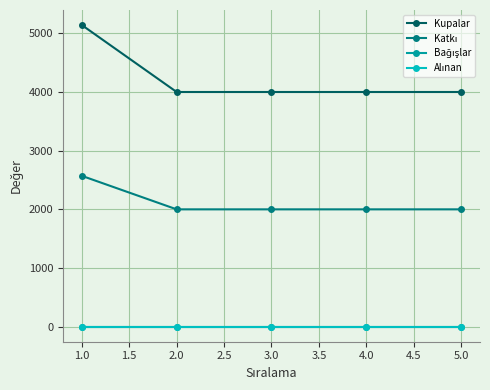

Which series has the widest spread of values?

Kupalar